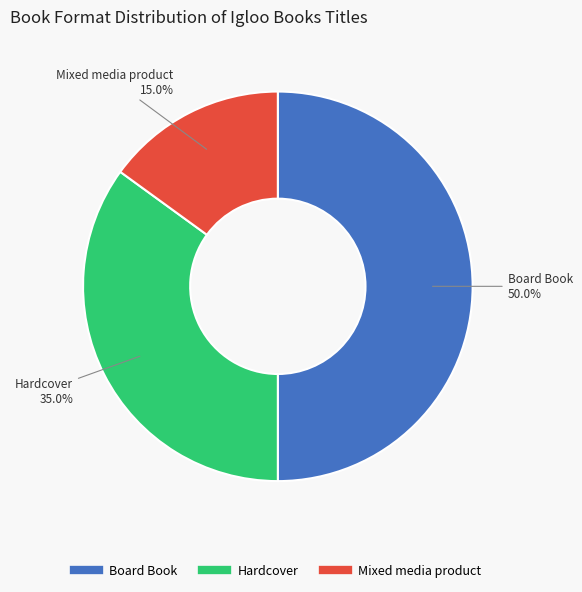

To the nearest percent, what is the average slice percentage?

33%